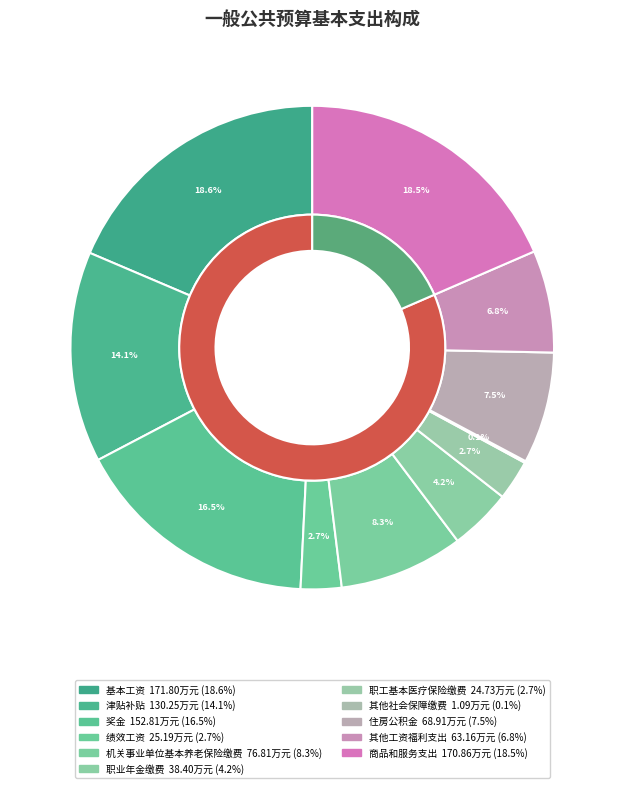

Do 职业年金缴费 and 其他工资福利支出 together represent more than half of the pie?

No